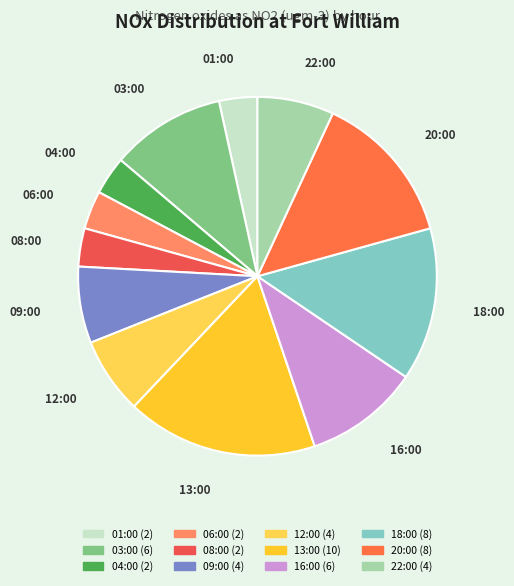

Is it true that 16:00 is 21% of the pie?

False